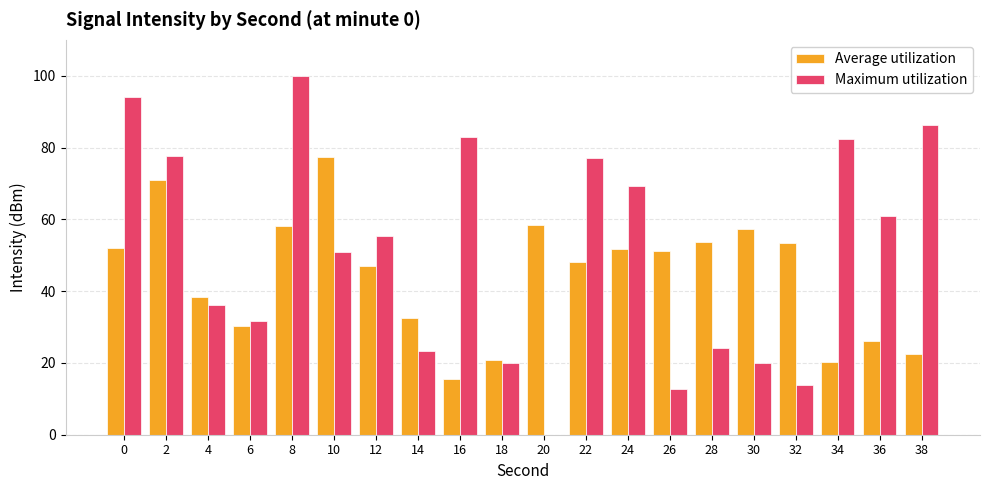

Which series has the largest total across all categories?

Maximum utilization